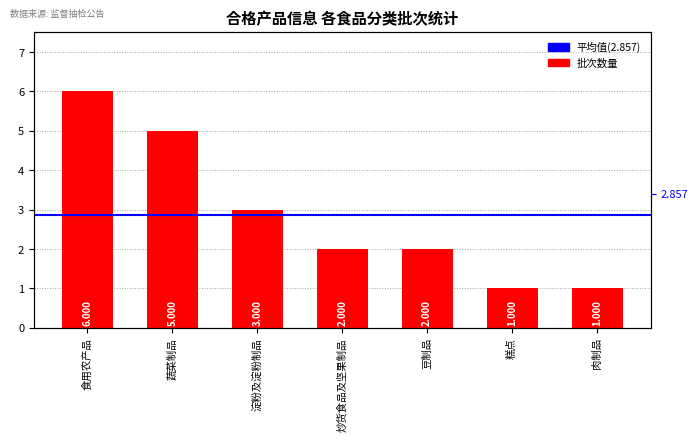

The chart shows a value of 9 at 食用农产品. True or false?

False